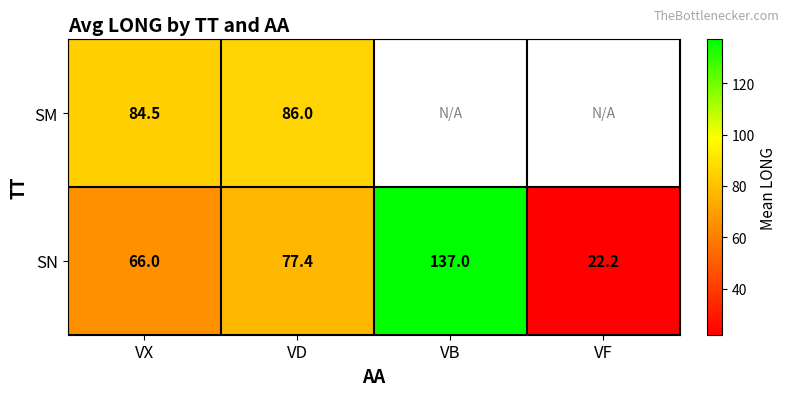

What is the sum of the SN values at VD and VB?

214.4